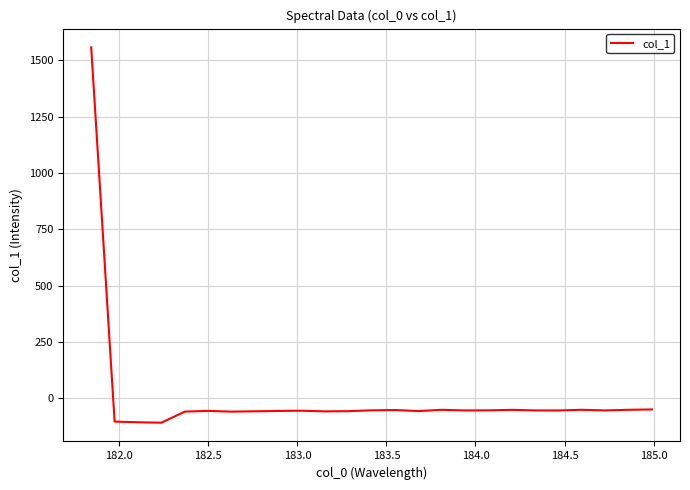

How many series are shown in this chart?

1